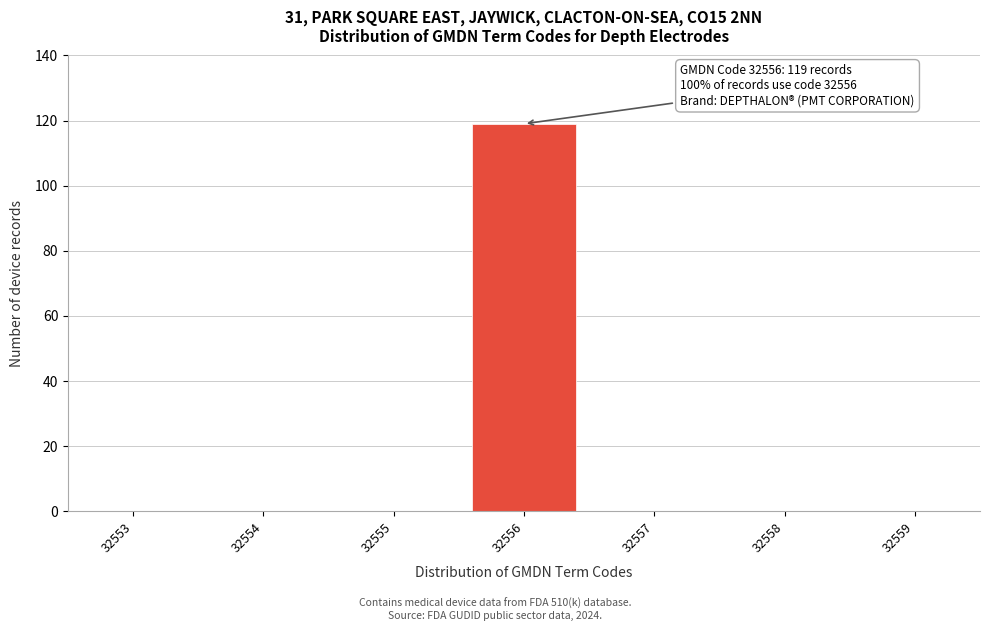

Reading left to right, list all the values displayed in this chart.

32553=0	32554=0	32555=0	32556=119	32557=0	32558=0	32559=0